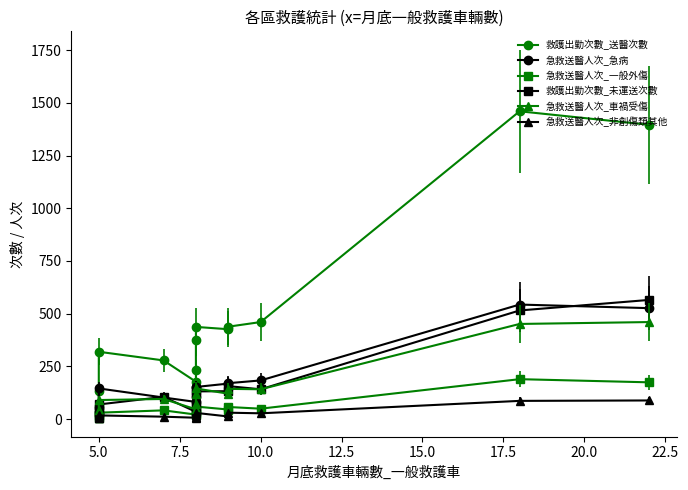

How many values in the 急救送醫人次_車禍受傷 series exceed 120?

5